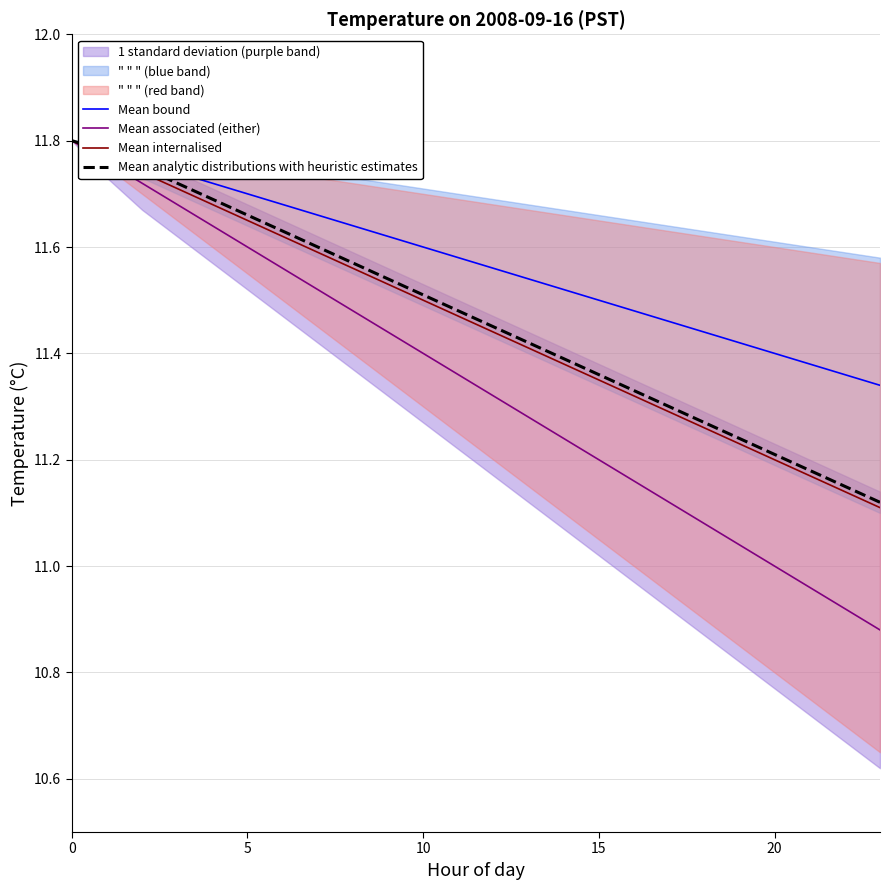

How many Mean bound values are between 11 and 12?

24